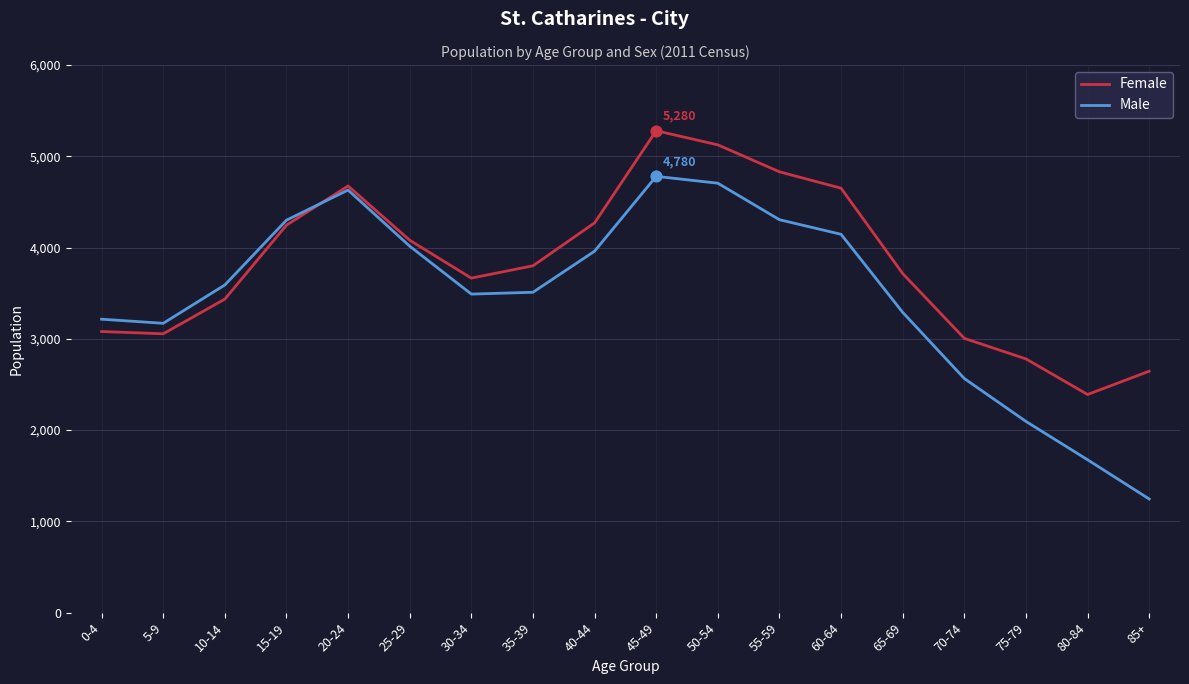

What is the total value across all series at 10-14?

7025